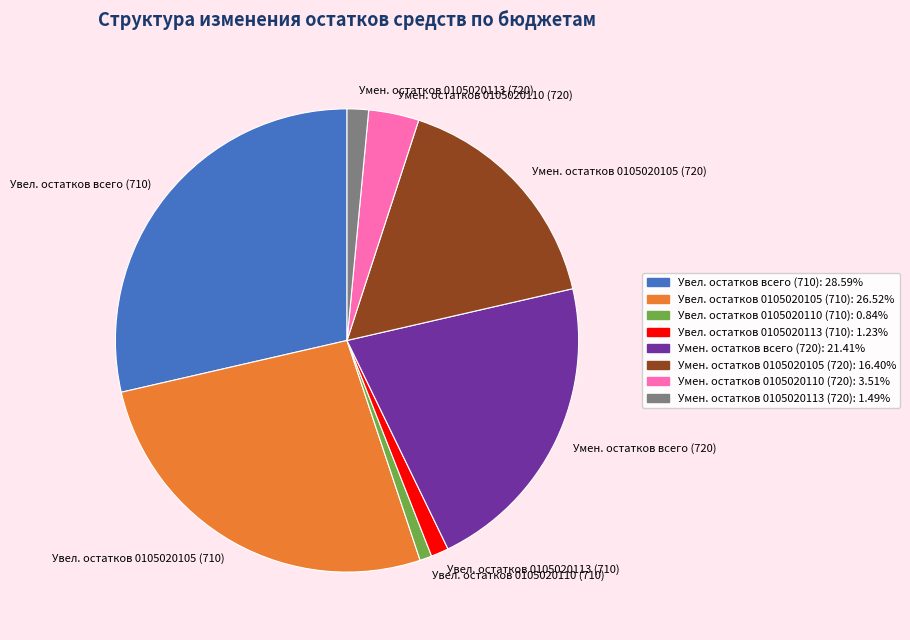

How many segments does this pie chart have?

8